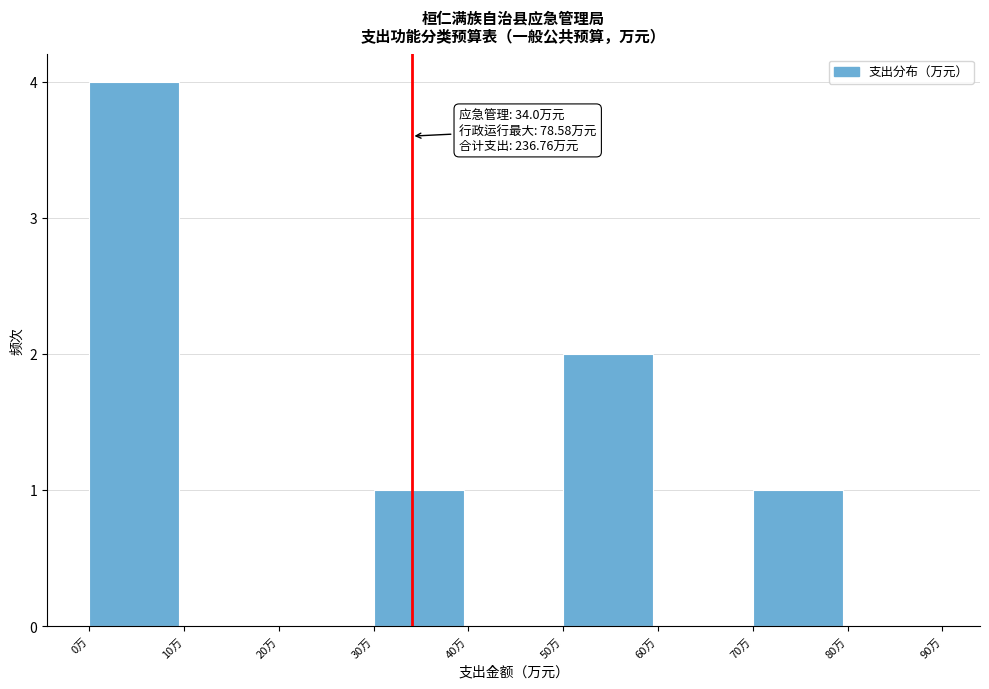

Which range on the x-axis has the tallest bar?

0 to 10